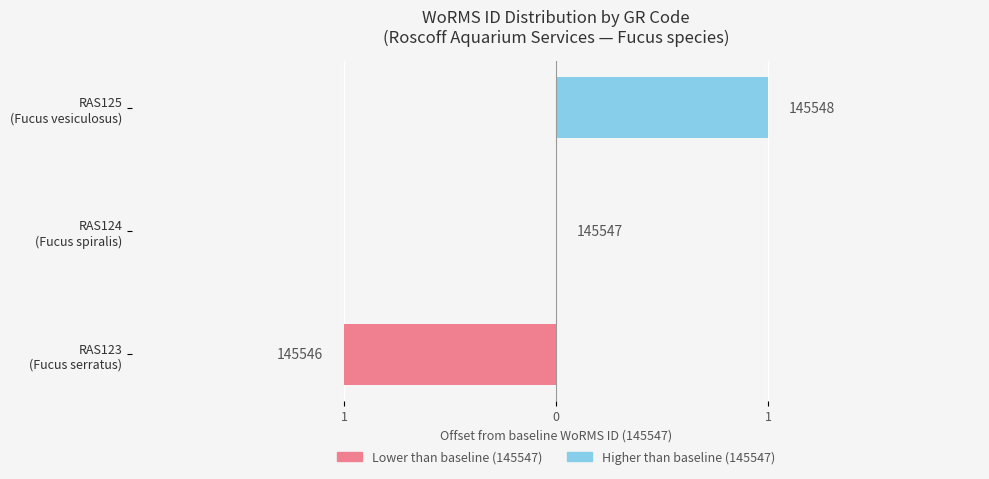

Which series has the largest total across all categories?

Right (higher ID)